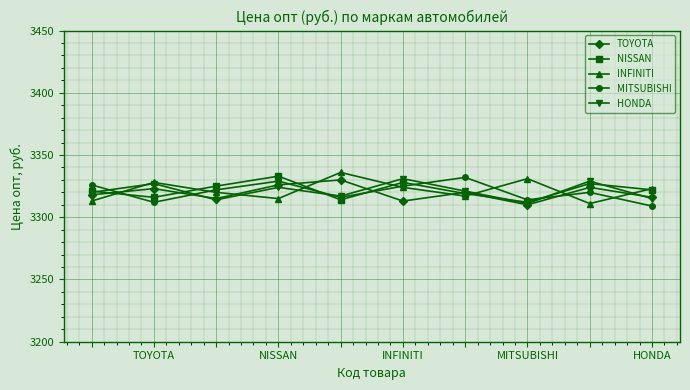

What is the maximum value for HONDA?

3331